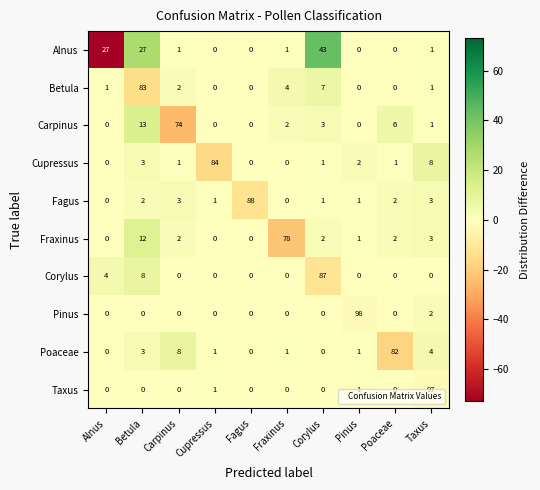

What is the greatest value displayed?

98